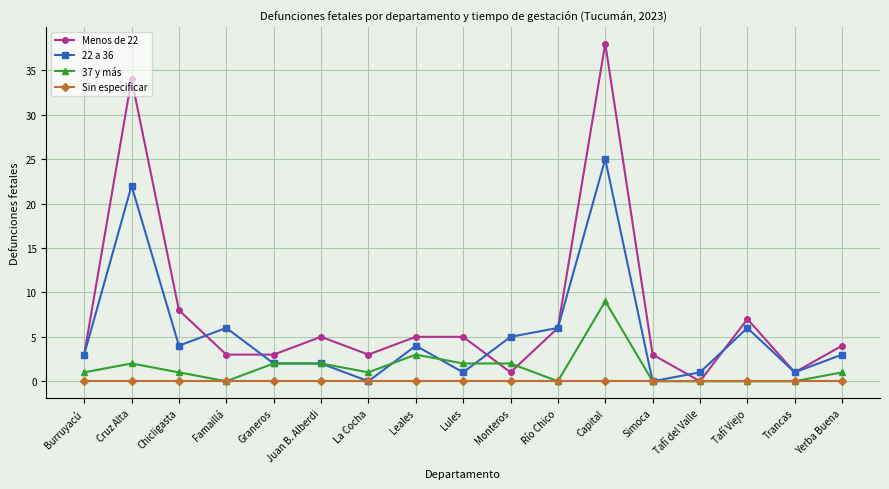

What is the label of the 15th point from the right?

Chicligasta